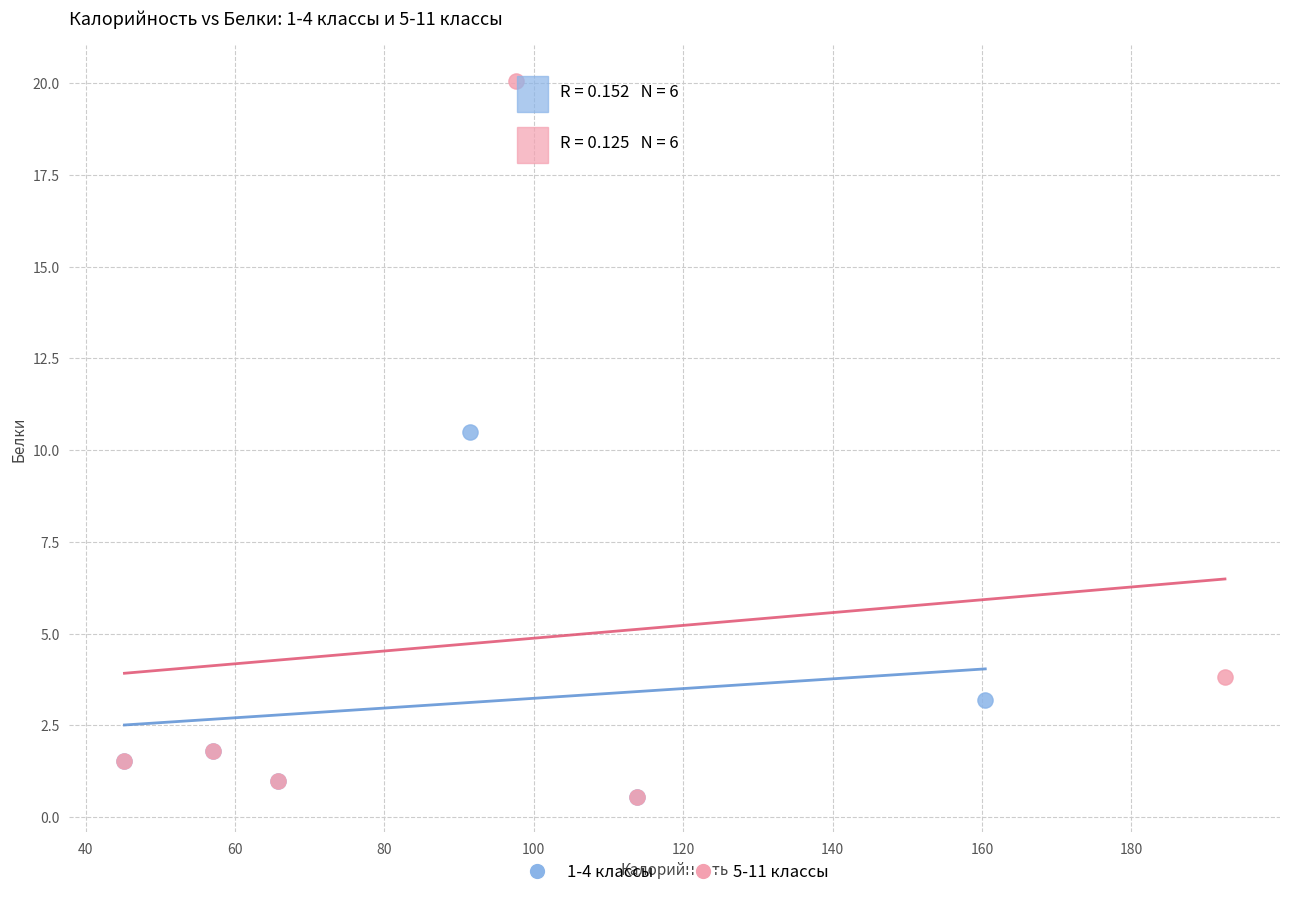

Which series has the widest spread of Y values?

5-11 классы